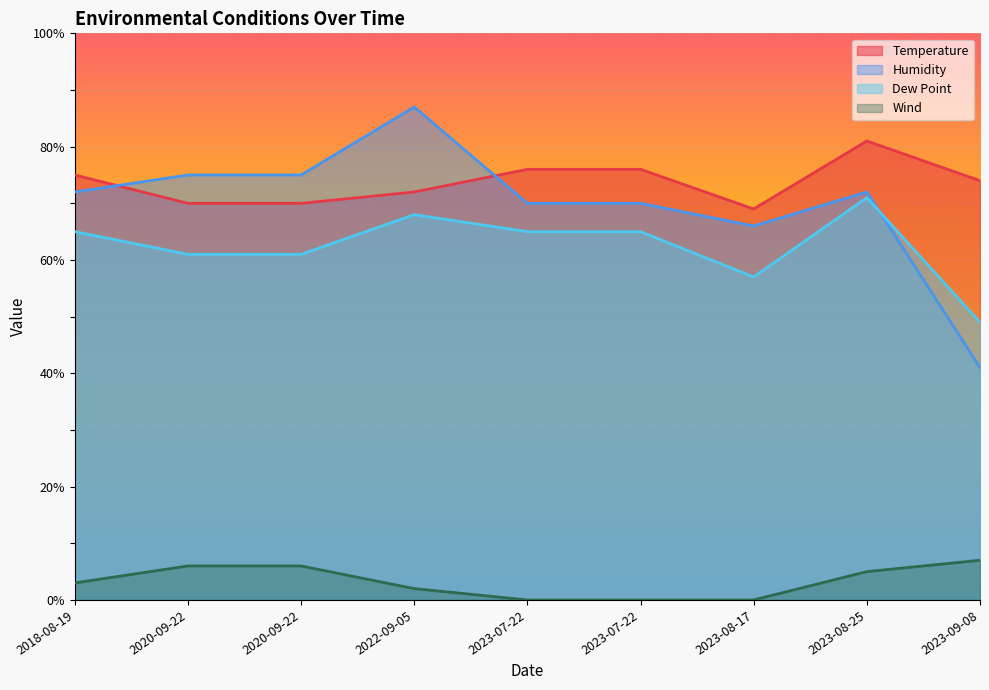

Is it true that Dew Point equals 49 at 2023-09-08?

True